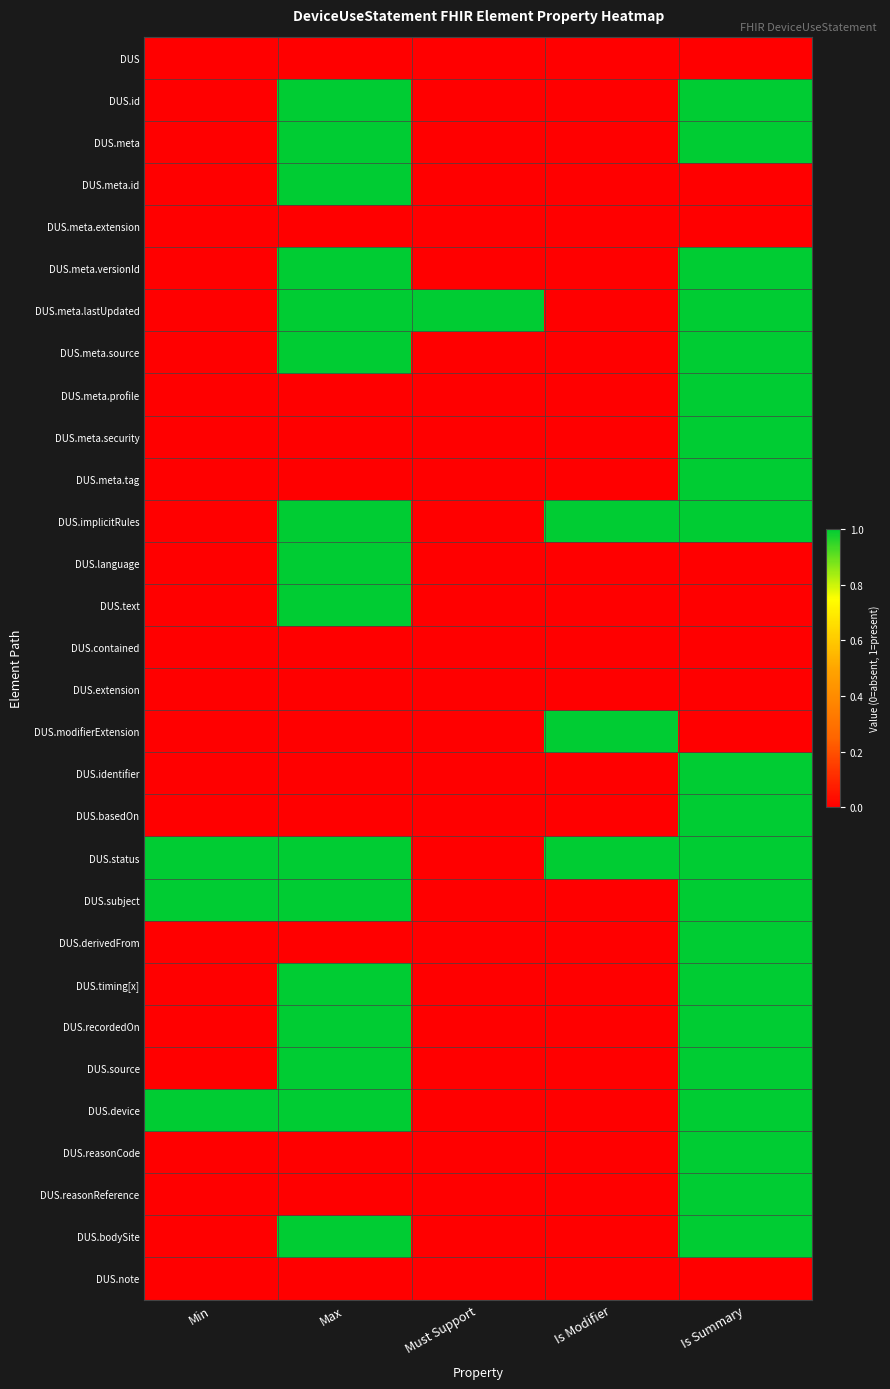

Reading left to right, what are all the values shown in this chart?

DUS: Min=0	Max=0	Must Support=0	Is Modifier=0	Is Summary=0
DUS.id: Min=0	Max=1	Must Support=0	Is Modifier=0	Is Summary=1
DUS.meta: Min=0	Max=1	Must Support=0	Is Modifier=0	Is Summary=1
DUS.meta.id: Min=0	Max=1	Must Support=0	Is Modifier=0	Is Summary=0
DUS.meta.extension: Min=0	Max=0	Must Support=0	Is Modifier=0	Is Summary=0
DUS.meta.versionId: Min=0	Max=1	Must Support=0	Is Modifier=0	Is Summary=1
DUS.meta.lastUpdated: Min=0	Max=1	Must Support=1	Is Modifier=0	Is Summary=1
DUS.meta.source: Min=0	Max=1	Must Support=0	Is Modifier=0	Is Summary=1
DUS.meta.profile: Min=0	Max=0	Must Support=0	Is Modifier=0	Is Summary=1
DUS.meta.security: Min=0	Max=0	Must Support=0	Is Modifier=0	Is Summary=1
DUS.meta.tag: Min=0	Max=0	Must Support=0	Is Modifier=0	Is Summary=1
DUS.implicitRules: Min=0	Max=1	Must Support=0	Is Modifier=1	Is Summary=1
DUS.language: Min=0	Max=1	Must Support=0	Is Modifier=0	Is Summary=0
DUS.text: Min=0	Max=1	Must Support=0	Is Modifier=0	Is Summary=0
DUS.contained: Min=0	Max=0	Must Support=0	Is Modifier=0	Is Summary=0
DUS.extension: Min=0	Max=0	Must Support=0	Is Modifier=0	Is Summary=0
DUS.modifierExtension: Min=0	Max=0	Must Support=0	Is Modifier=1	Is Summary=0
DUS.identifier: Min=0	Max=0	Must Support=0	Is Modifier=0	Is Summary=1
DUS.basedOn: Min=0	Max=0	Must Support=0	Is Modifier=0	Is Summary=1
DUS.status: Min=1	Max=1	Must Support=0	Is Modifier=1	Is Summary=1
DUS.subject: Min=1	Max=1	Must Support=0	Is Modifier=0	Is Summary=1
DUS.derivedFrom: Min=0	Max=0	Must Support=0	Is Modifier=0	Is Summary=1
DUS.timing[x]: Min=0	Max=1	Must Support=0	Is Modifier=0	Is Summary=1
DUS.recordedOn: Min=0	Max=1	Must Support=0	Is Modifier=0	Is Summary=1
DUS.source: Min=0	Max=1	Must Support=0	Is Modifier=0	Is Summary=1
DUS.device: Min=1	Max=1	Must Support=0	Is Modifier=0	Is Summary=1
DUS.reasonCode: Min=0	Max=0	Must Support=0	Is Modifier=0	Is Summary=1
DUS.reasonReference: Min=0	Max=0	Must Support=0	Is Modifier=0	Is Summary=1
DUS.bodySite: Min=0	Max=1	Must Support=0	Is Modifier=0	Is Summary=1
DUS.note: Min=0	Max=0	Must Support=0	Is Modifier=0	Is Summary=0